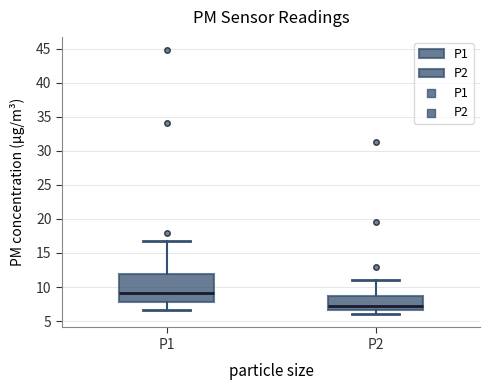

Reading left to right, transcribe this box plot: for each box, give where its median line is, the range the box spans, and where its two whiskers end, as read against the y-axis. The values are not printed on the chart, so give them approximately, as read against the axis.

P1: median 9.0, box 8.0 to 12.0, whiskers 6.5 to 17.0
P2: median 7.5, box 6.5 to 8.5, whiskers 6.0 to 11.0